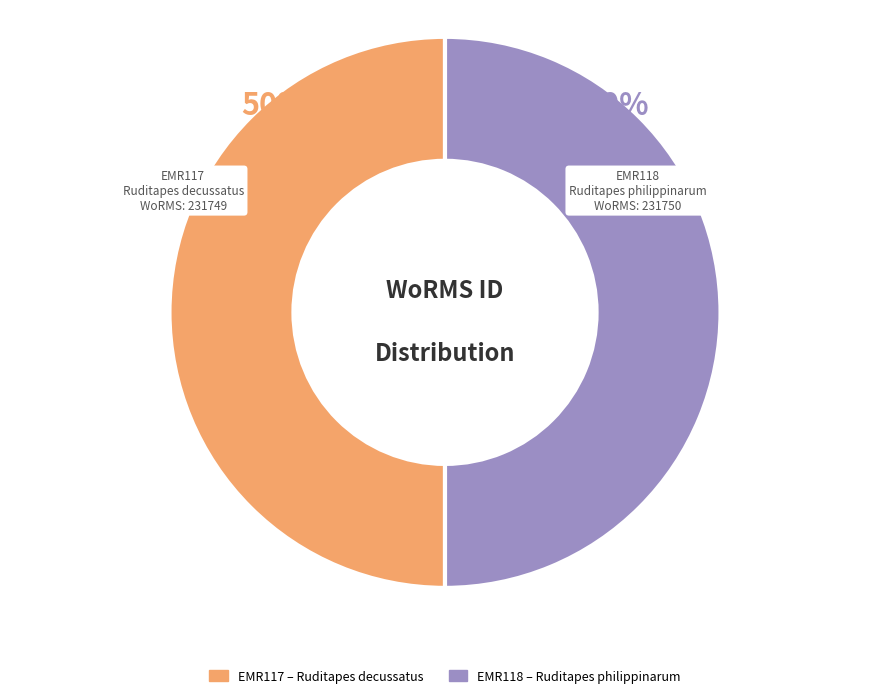

True or false: EMR118 accounts for 50% of the total.

True